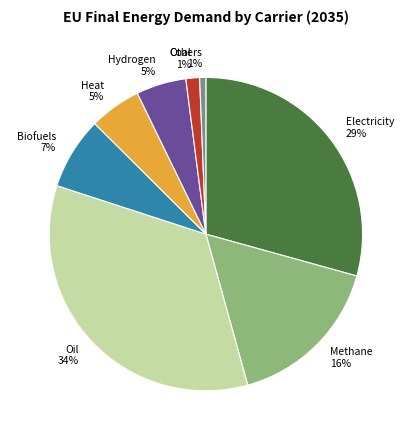

To the nearest percent, what is the difference between the largest and smallest slice percentages?

34%